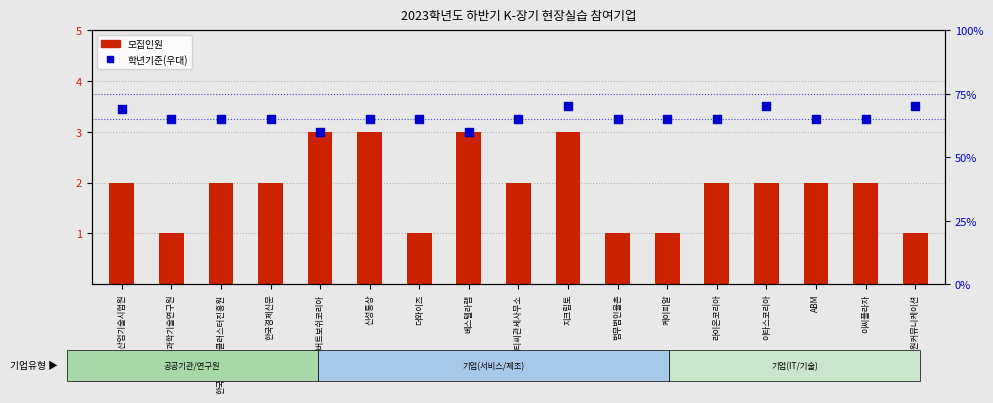

Which series has the largest Y range (max minus min)?

학년기준(우대)